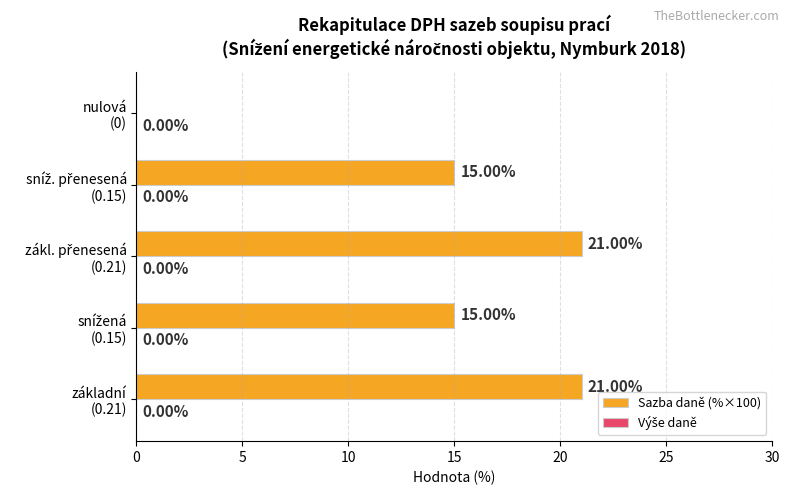

What is the sum of all values?

72